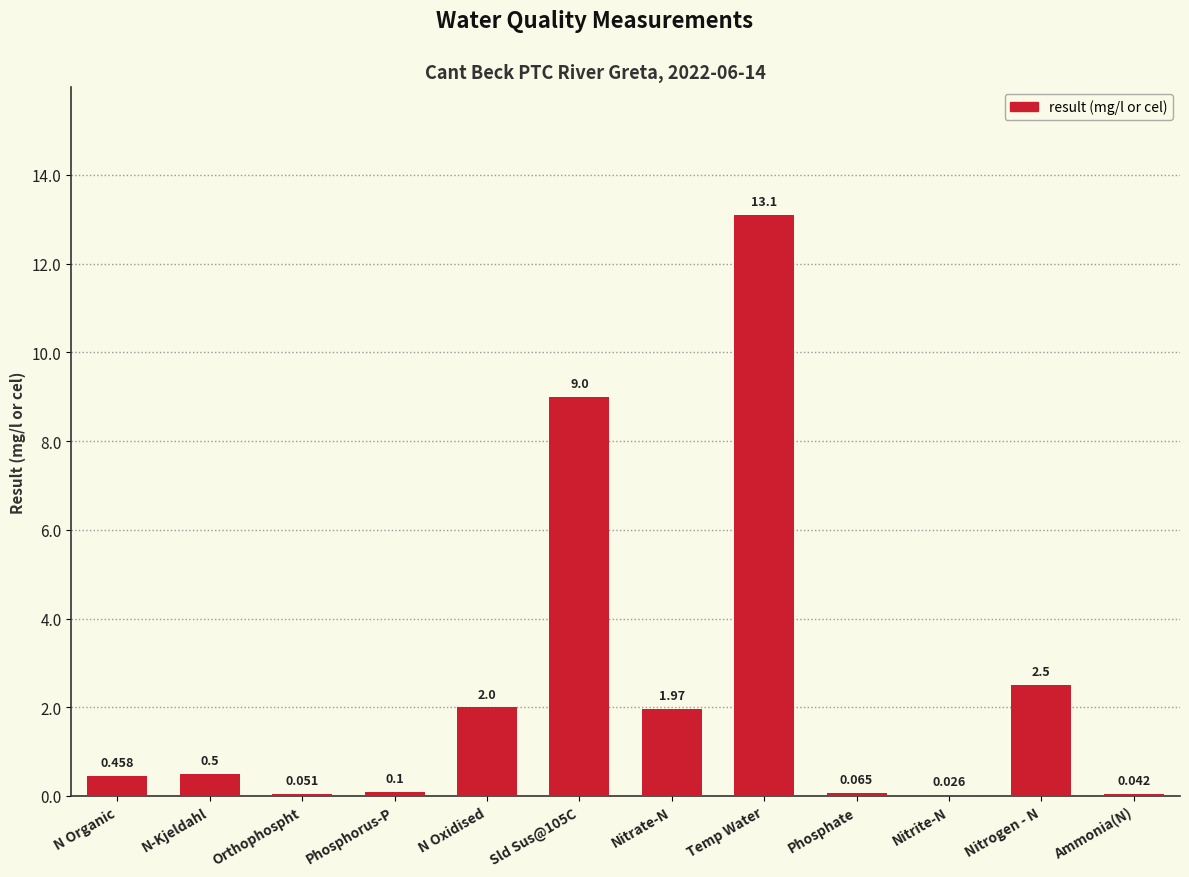

How many series are shown in this chart?

1